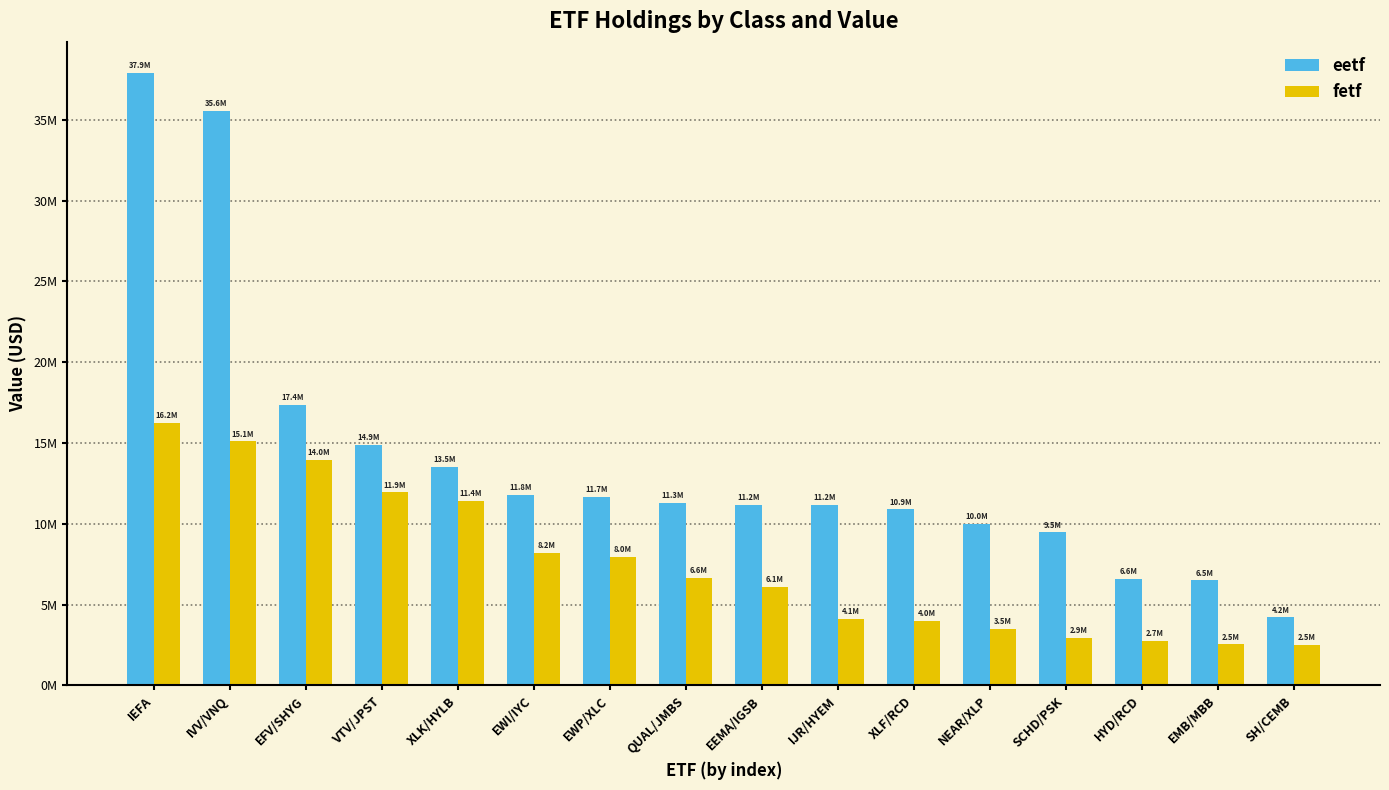

Where does the fetf series first go above 6635000?

IEFA